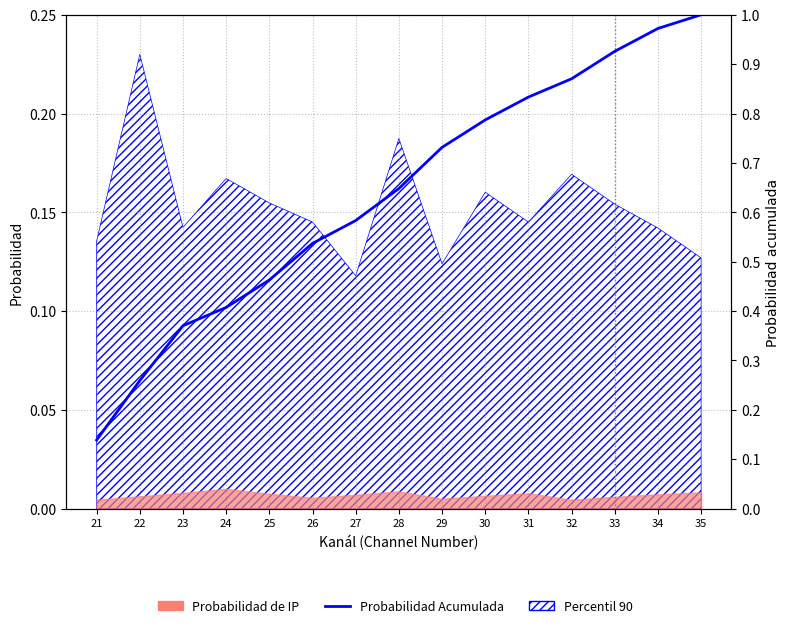

True or false: the data has more than 2 interior local peaks.

False